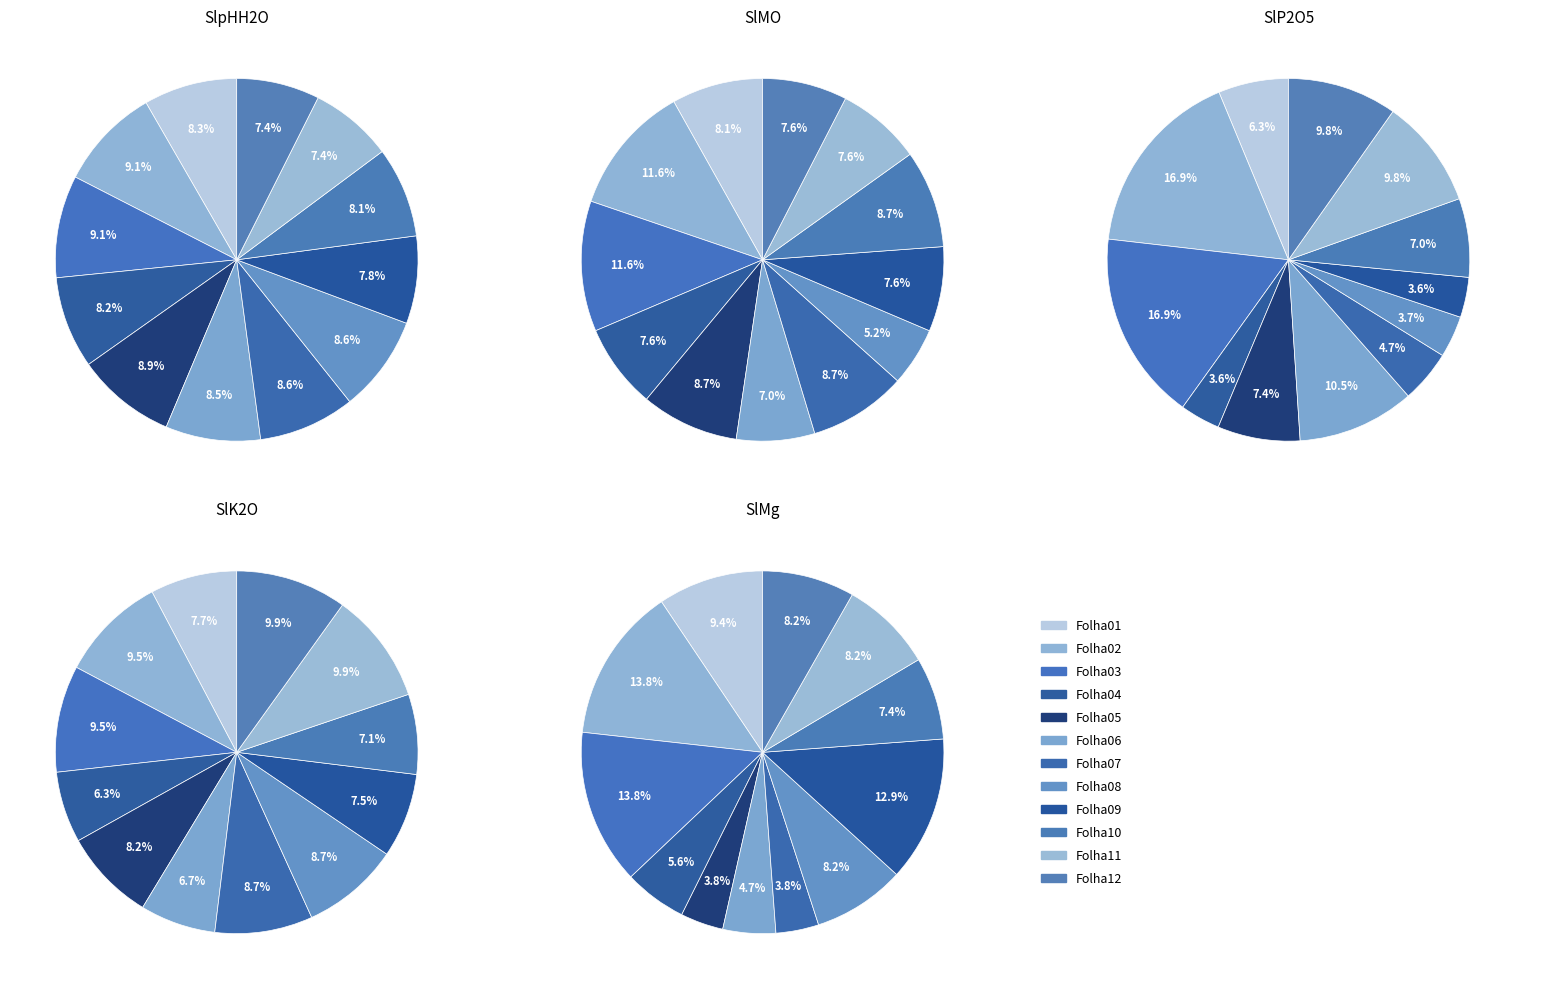

What is the largest slice in the pie chart?

Folha02